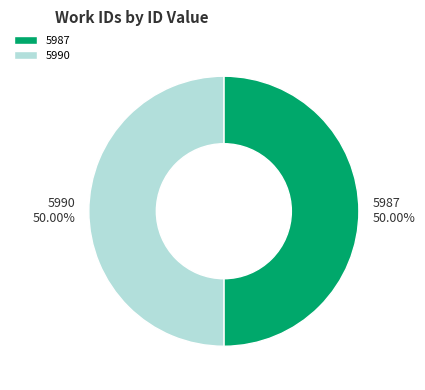

Is the sum of 5987 and 5990 greater than half?

Yes